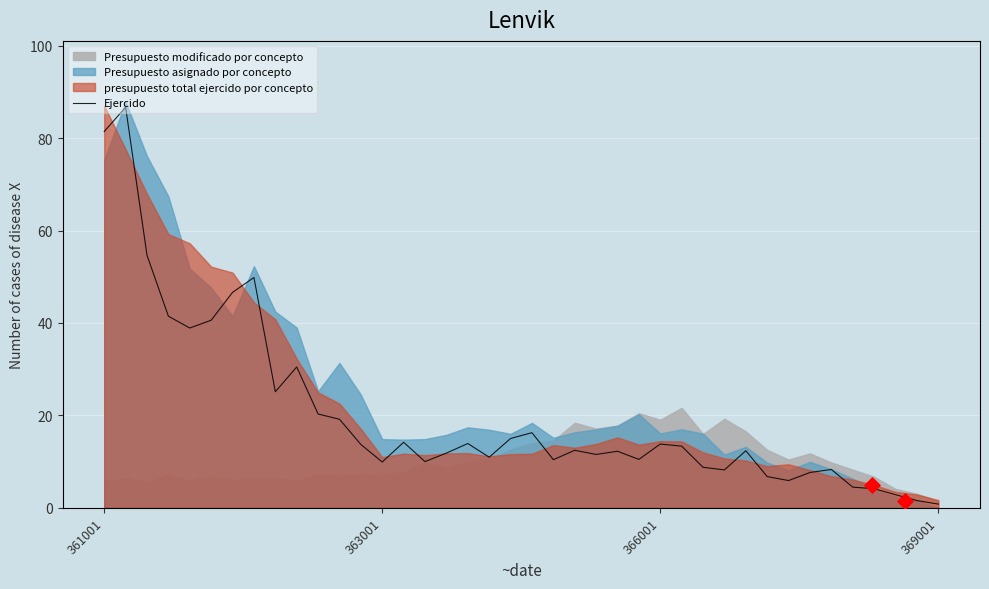

True or false: Ejercido has a value of 13.8 at 366001.

True